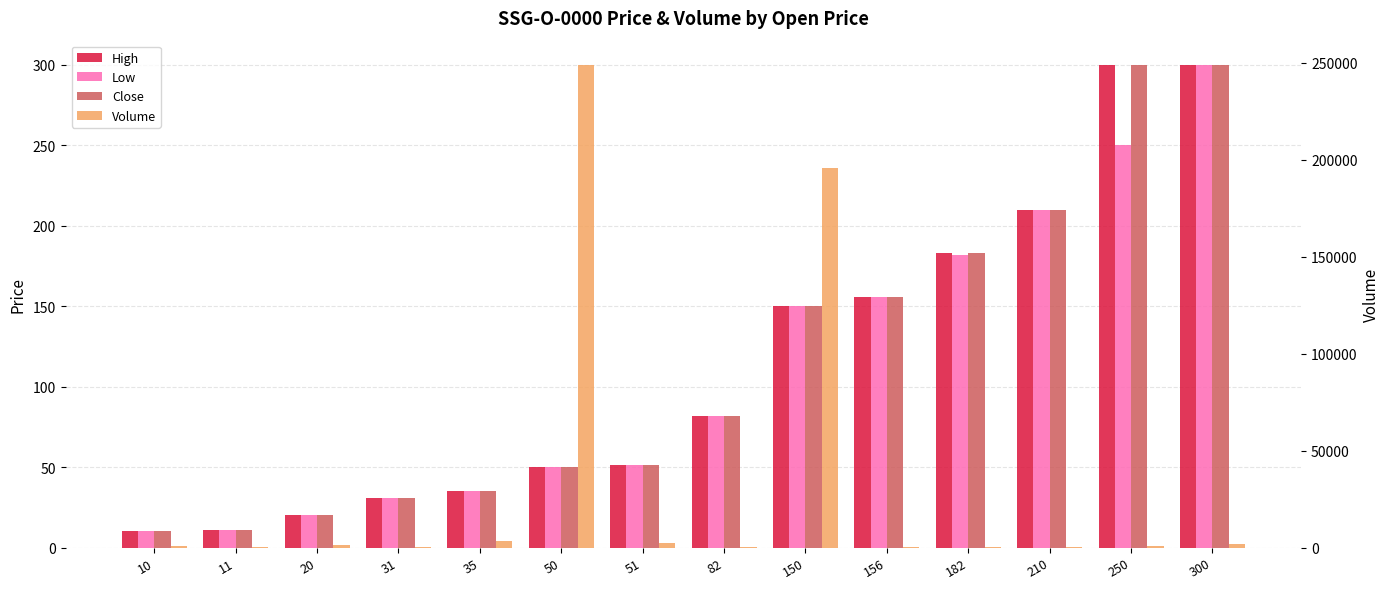

Is it true that Close equals 18 at 50?

False